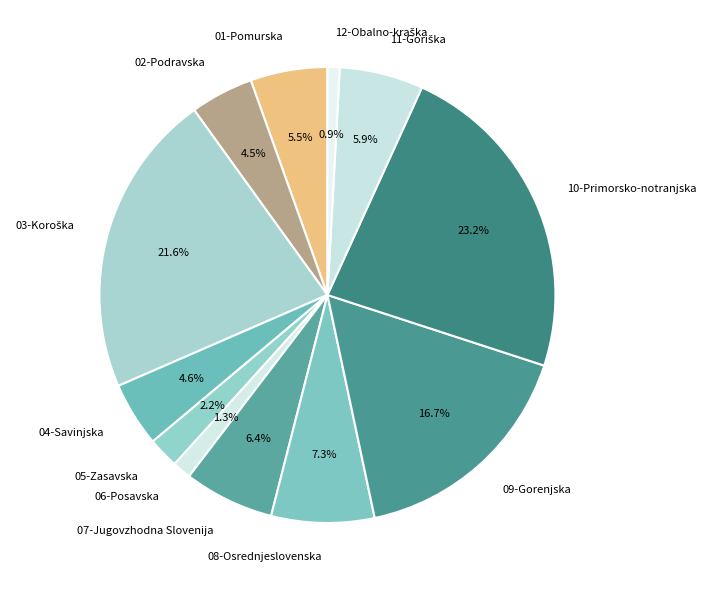

To the nearest percent, what percentage of the pie is 09-Gorenjska?

17%